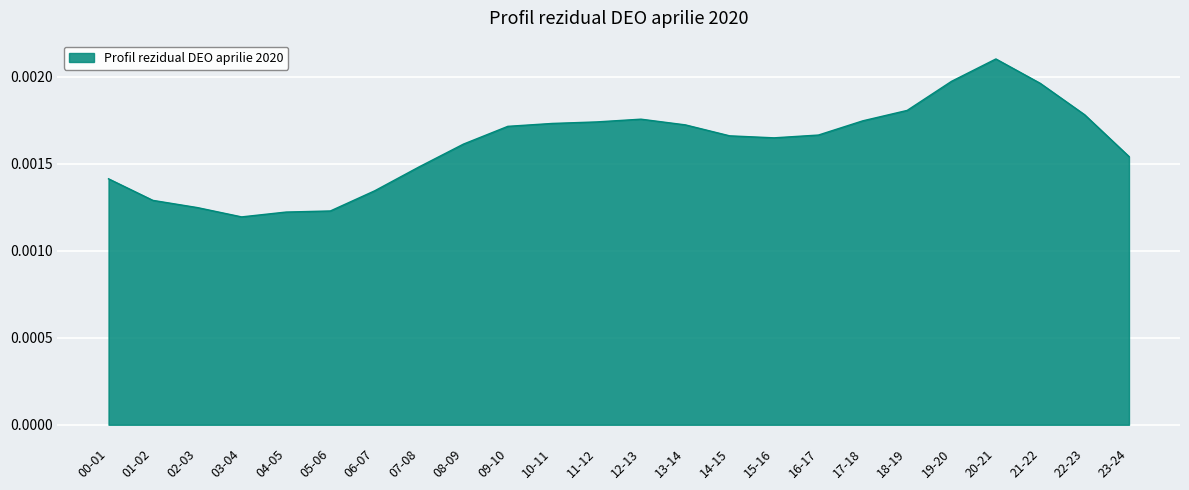

What position from the right is 03-04?

21